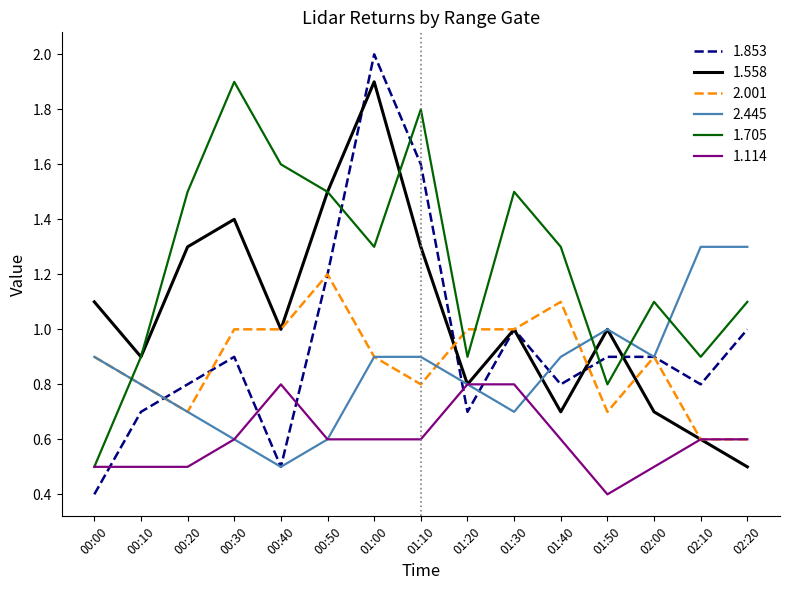

Between which two adjacent categories do 1.705 and 2.001 first intersect?

00:00 and 00:10